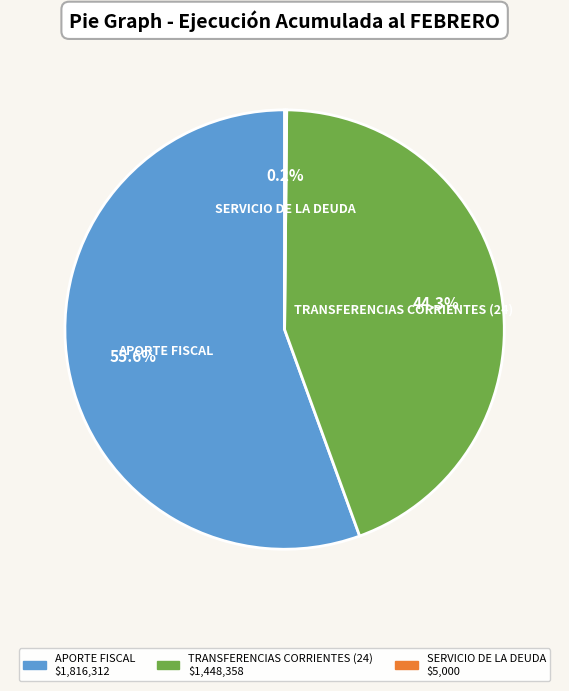

Which slice is the largest?

APORTE FISCAL